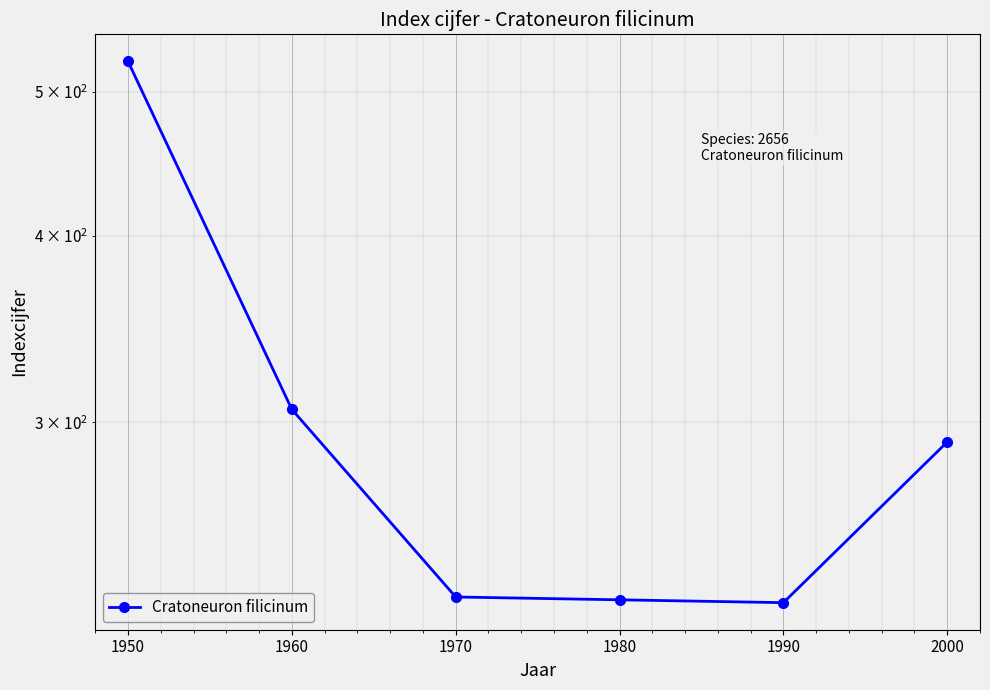

Does the chart display data point markers on the line(s)?

Yes